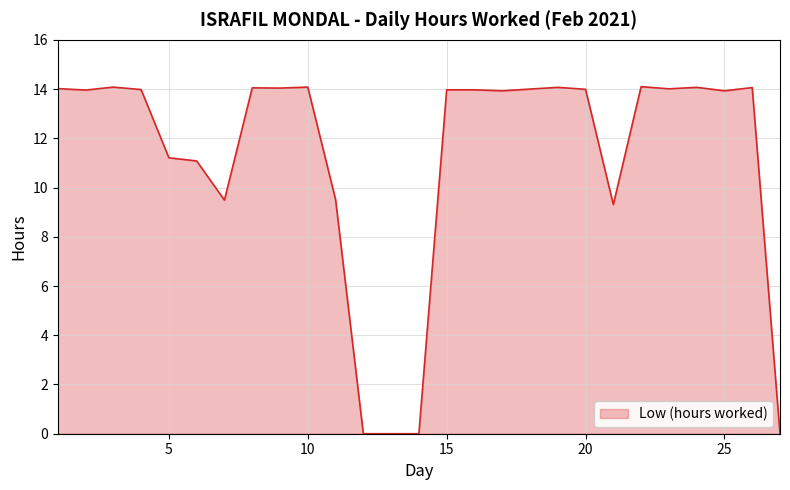

What is the greatest value displayed?

14.1